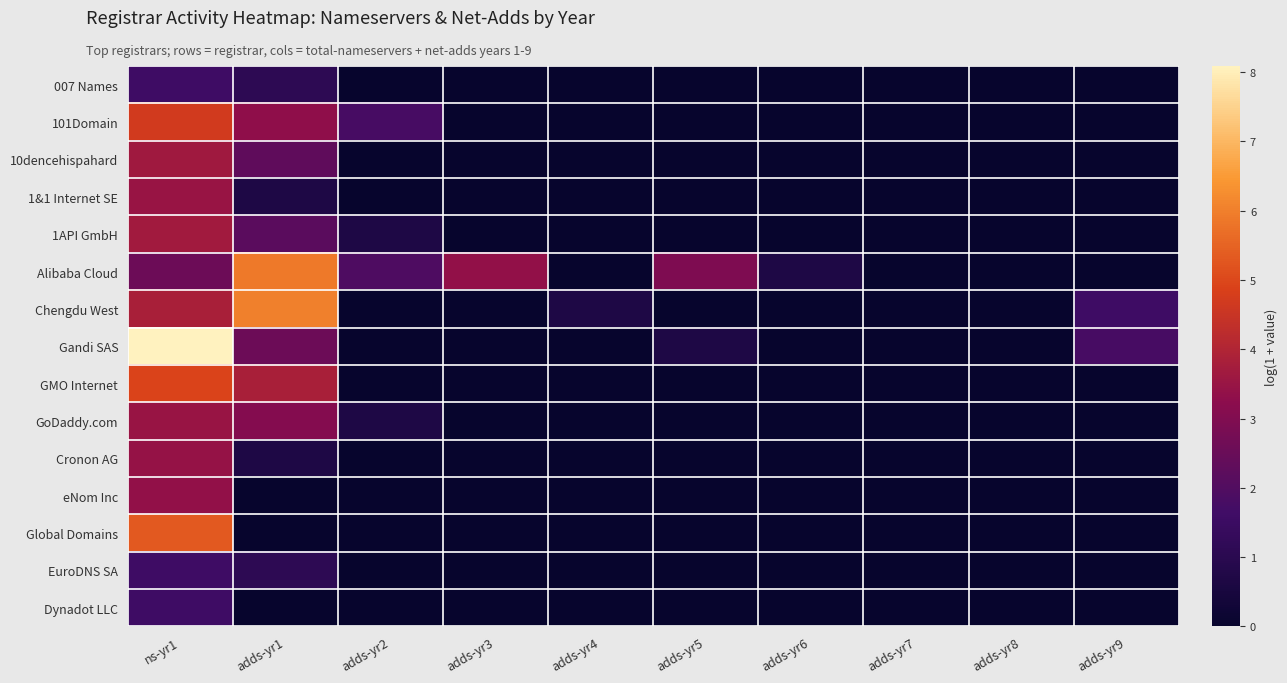

Rank the series at adds-yr6 from lowest to highest value.

007 Names, 101Domain, 10dencehispahard, 1&1 Internet SE, 1API GmbH, Chengdu West, Gandi SAS, GMO Internet, GoDaddy.com, Cronon AG, eNom Inc, Global Domains, EuroDNS SA, Dynadot LLC, Alibaba Cloud